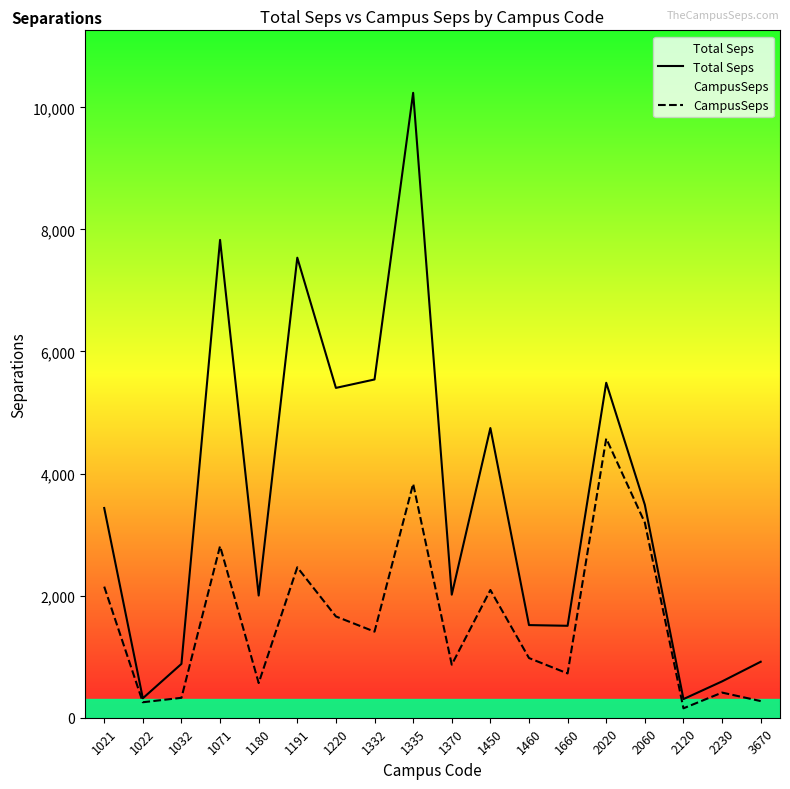

The Total Seps series shows 916.9 at 3670. True or false?

True